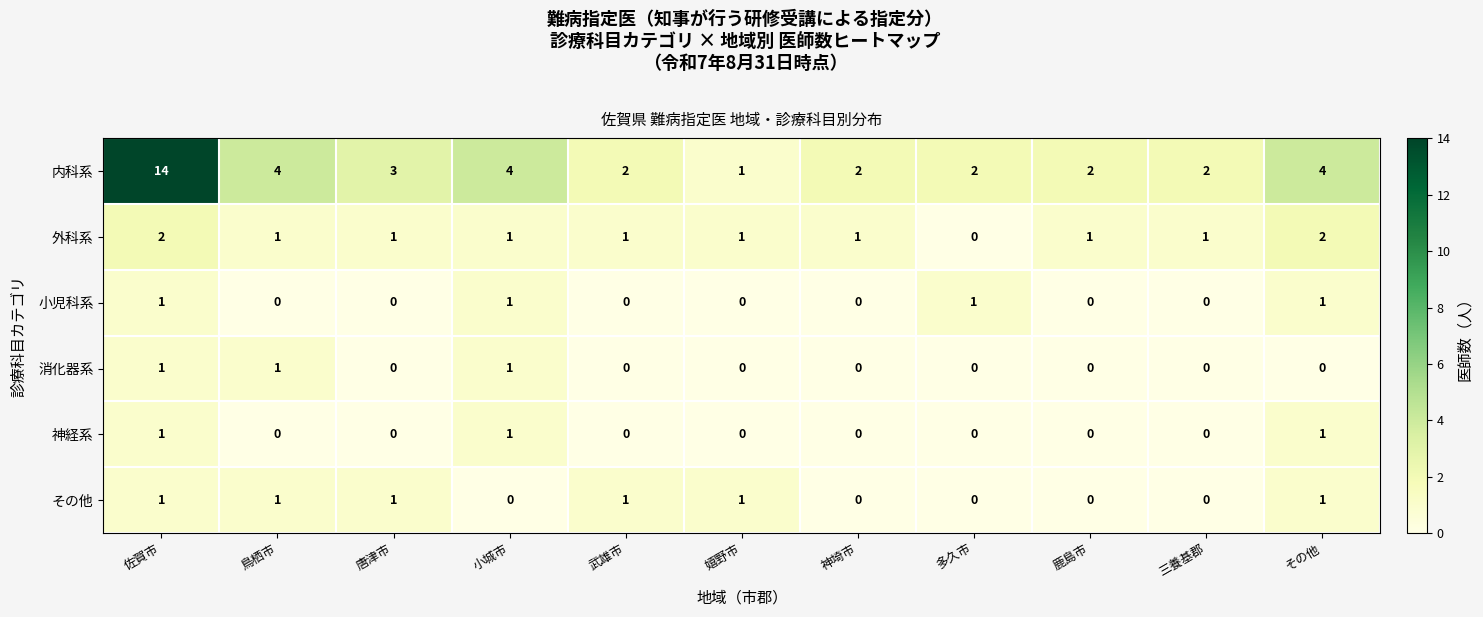

At which category is the sum across all series the highest?

佐賀市